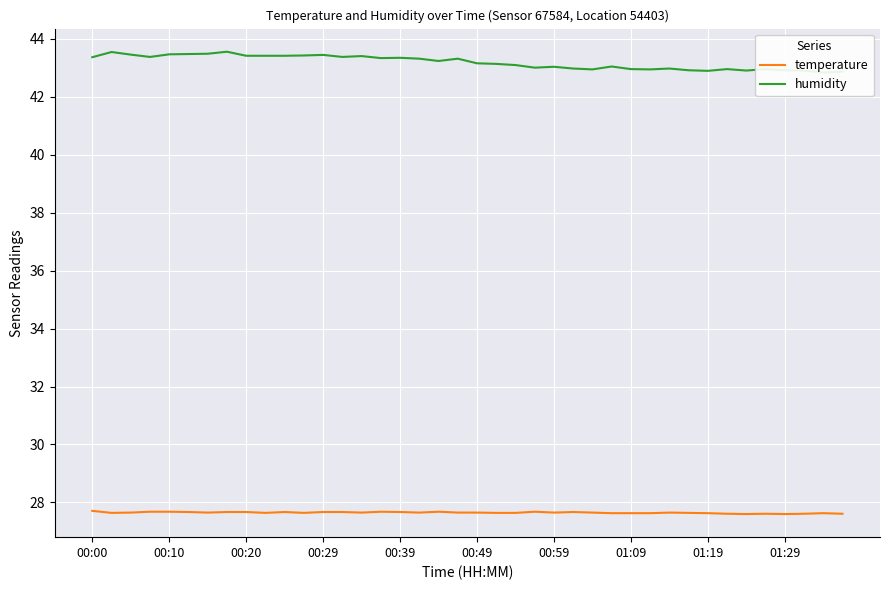

Which series has the largest range (max minus min)?

humidity